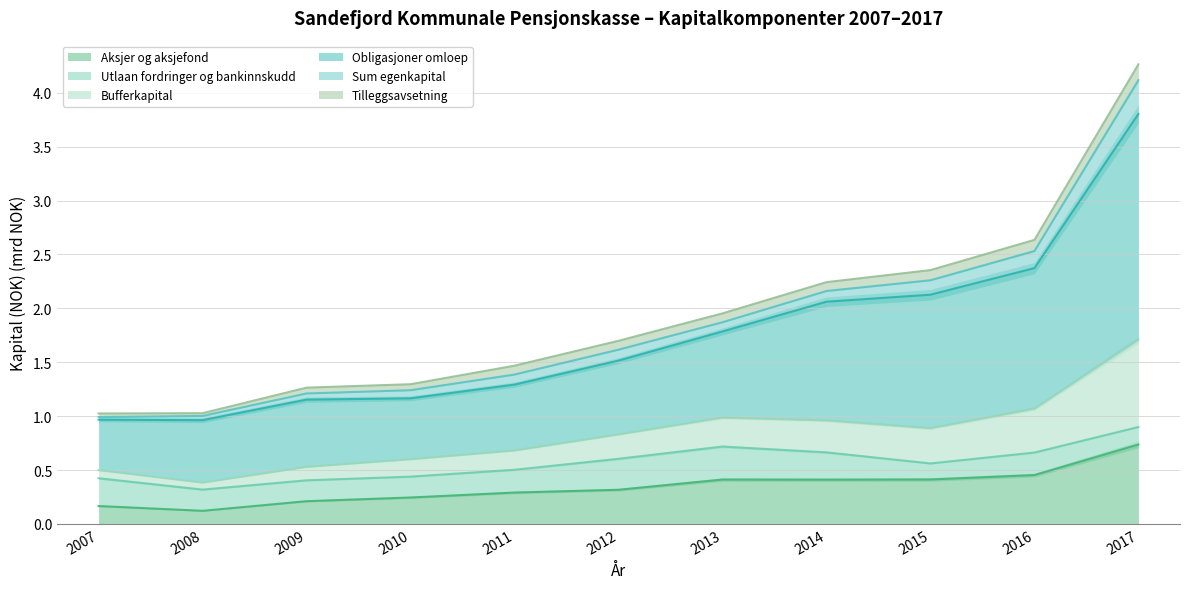

Which category has the highest value in the Aksjer og aksjefond series?

2017